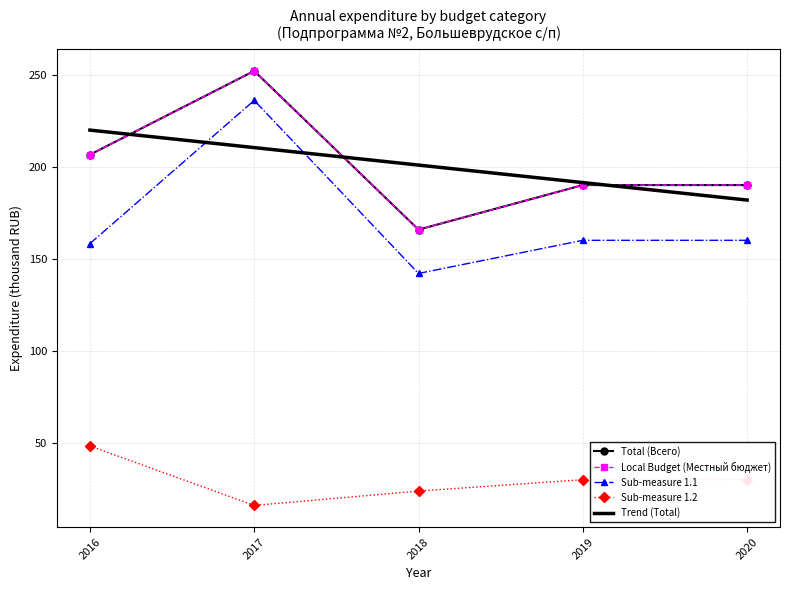

How many times do Sub-measure 1.1 and Trend (Total) cross each other?

2